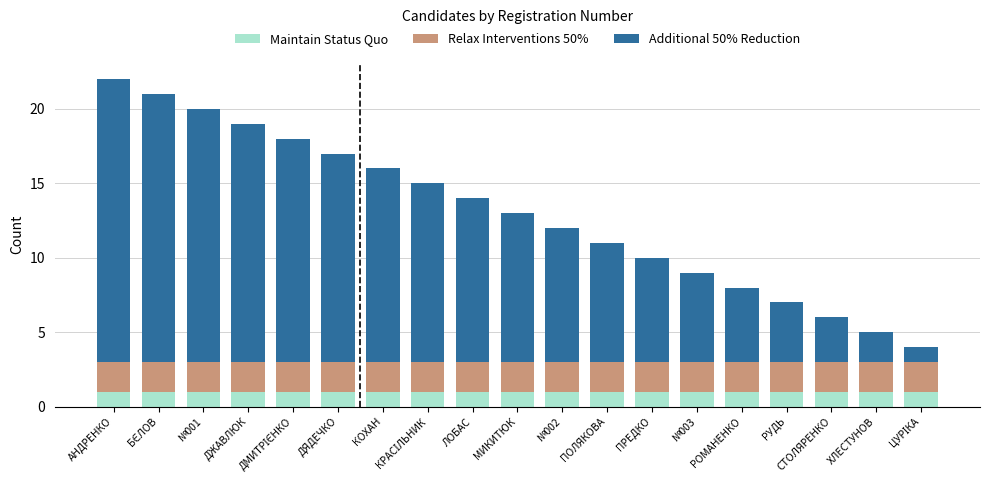

At which label does Additional 50% Reduction first exceed 10?

АНДРЕНКО